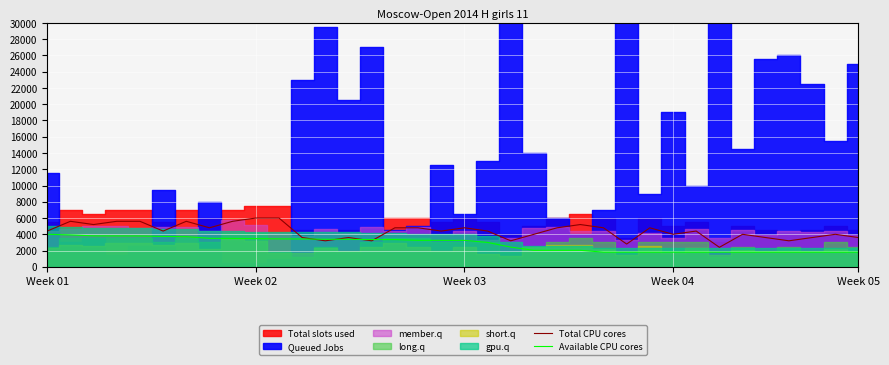

After their last crossing, which series has the higher values: Total CPU cores or Available CPU cores?

Total CPU cores